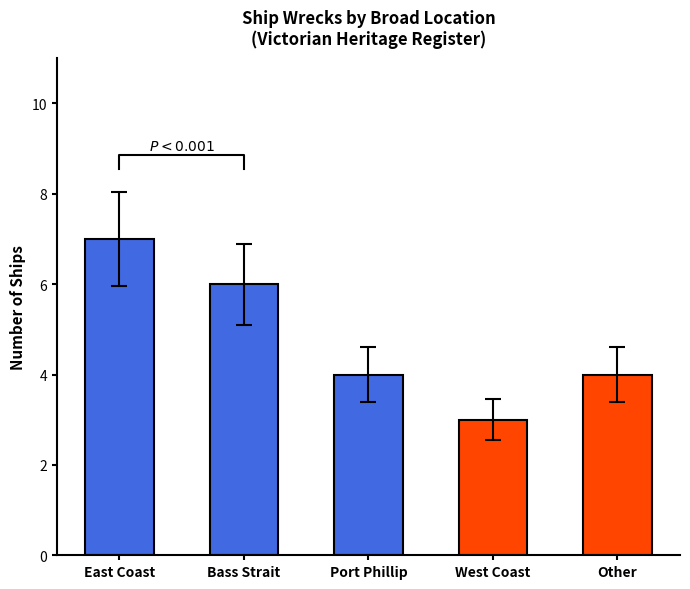

What is the ratio of the value at East Coast to the value at West Coast?

2.3